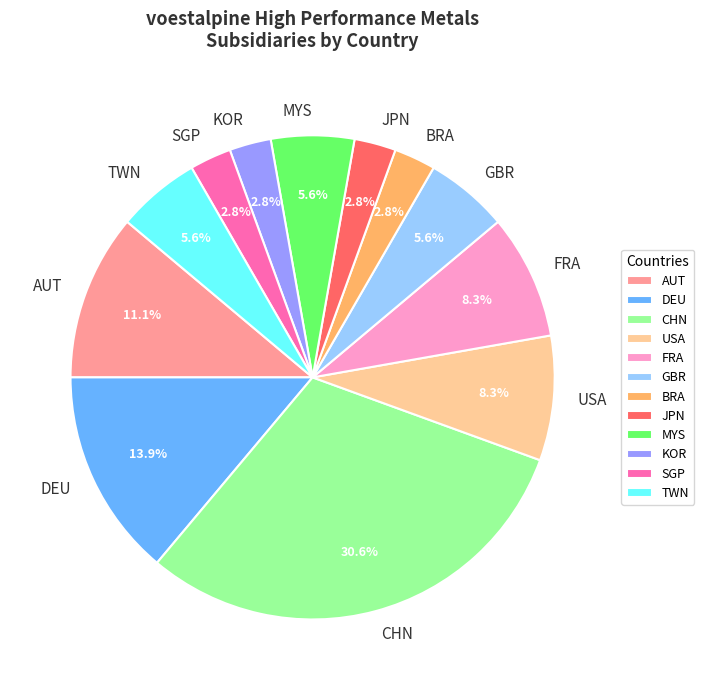

To the nearest percent, what portion does DEU represent?

14%